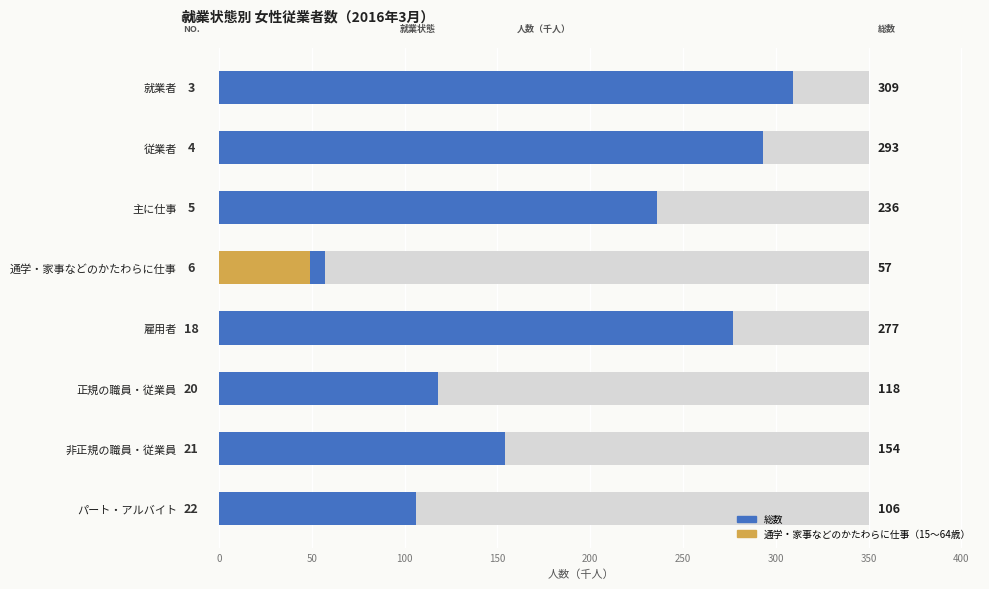

Read the 総数 value at 従業者, to the nearest 50.

300